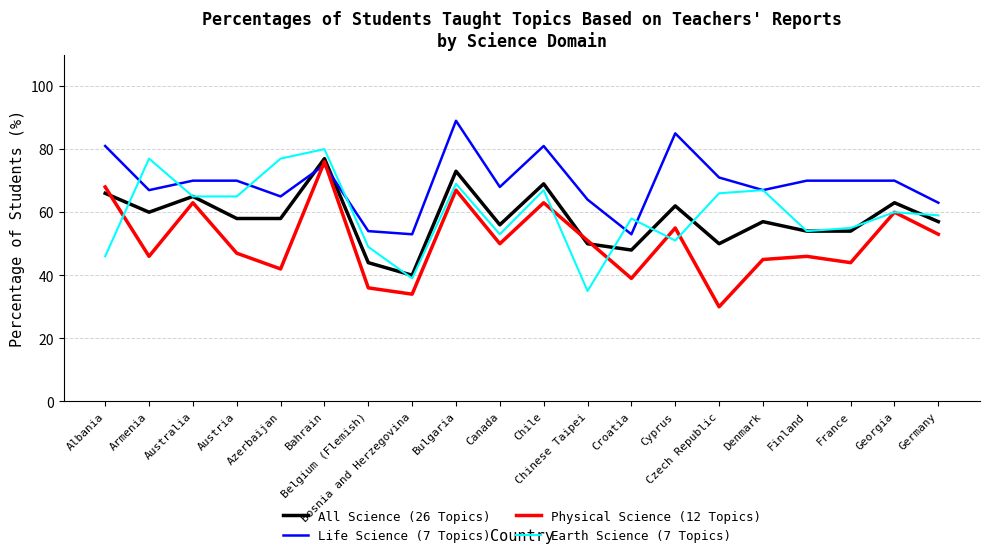

Where do Physical Science (12 Topics) and Life Science (7 Topics) first cross each other?

Azerbaijan and Bahrain